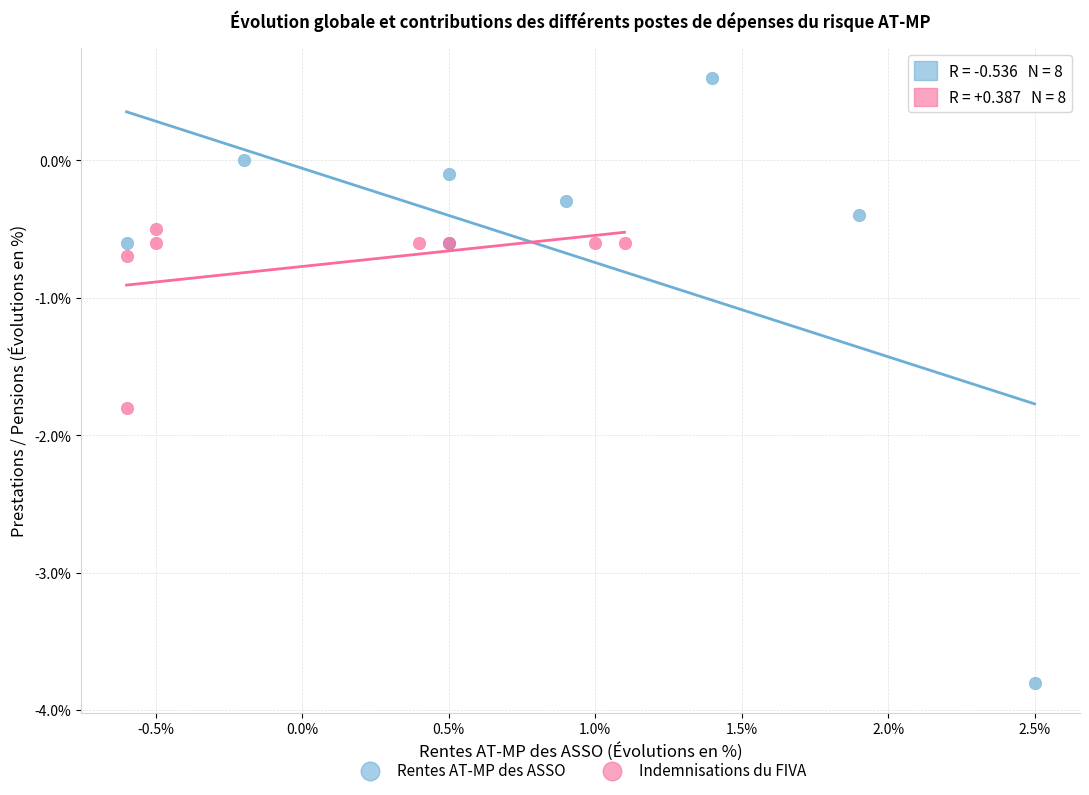

Which series has the widest spread of Y values?

Rentes AT-MP des ASSO